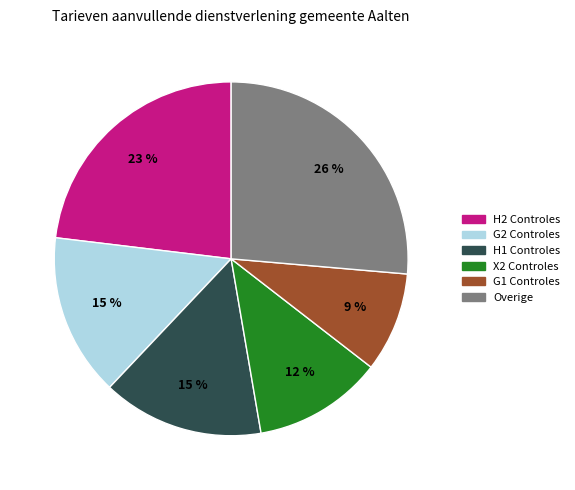

Is there a majority slice in this chart?

No